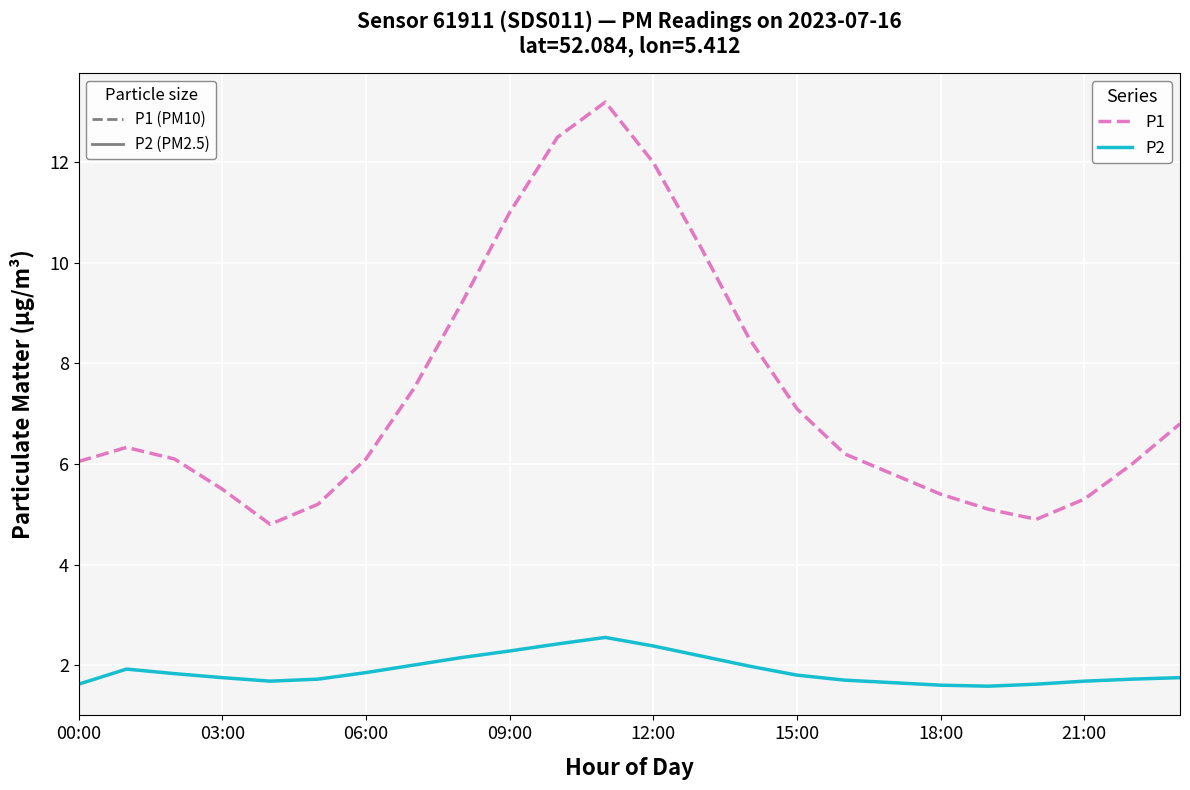

What is the greatest value displayed?

13.2